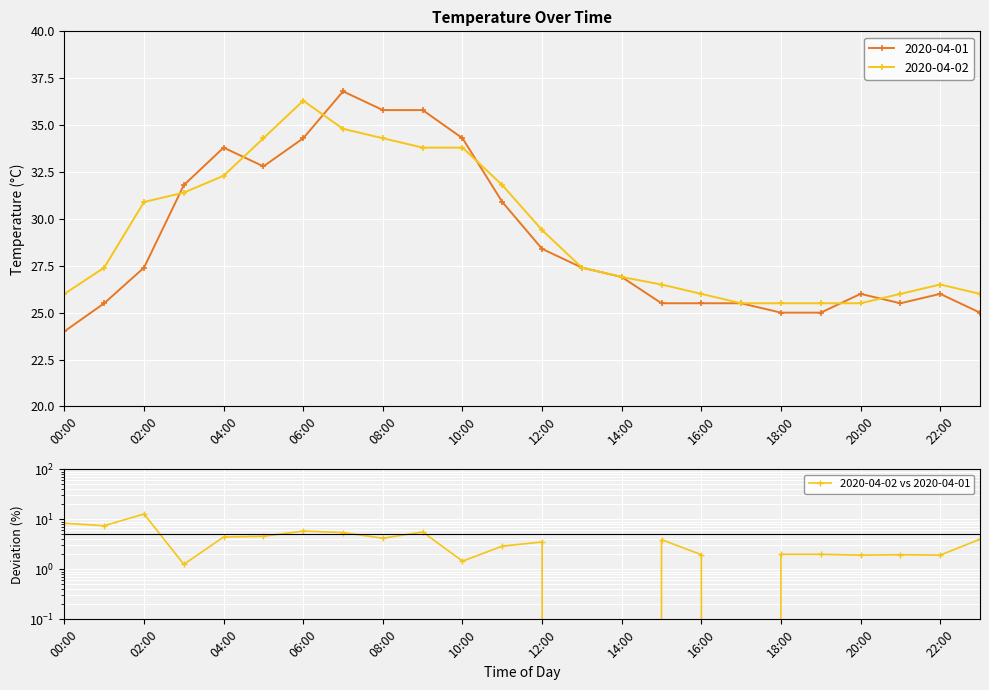

True or false: the data shows 2.0 at 19.

True